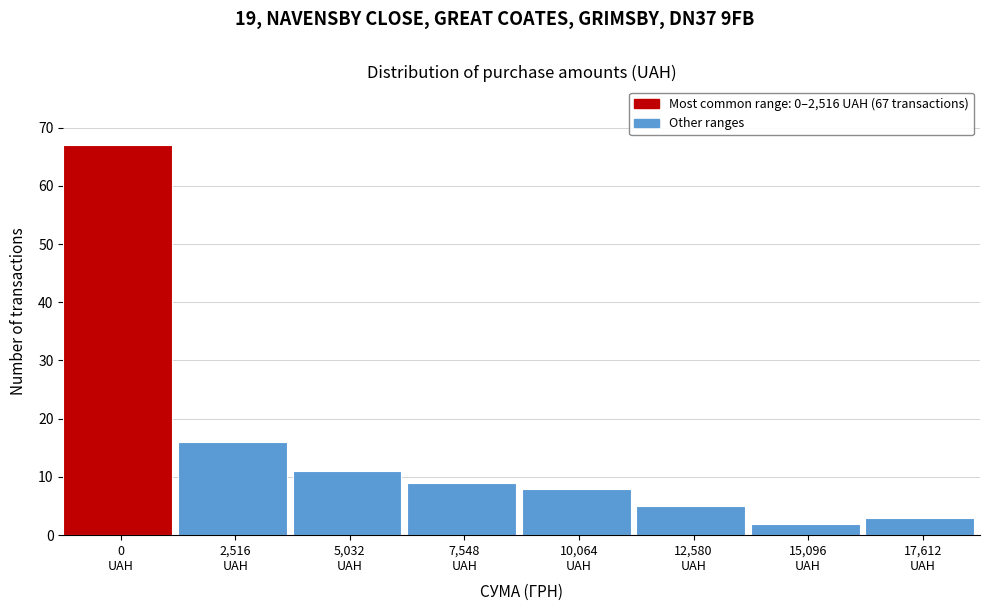

Reading left to right, transcribe all the data shown in this chart.

67	16	11	9	8	5	2	3